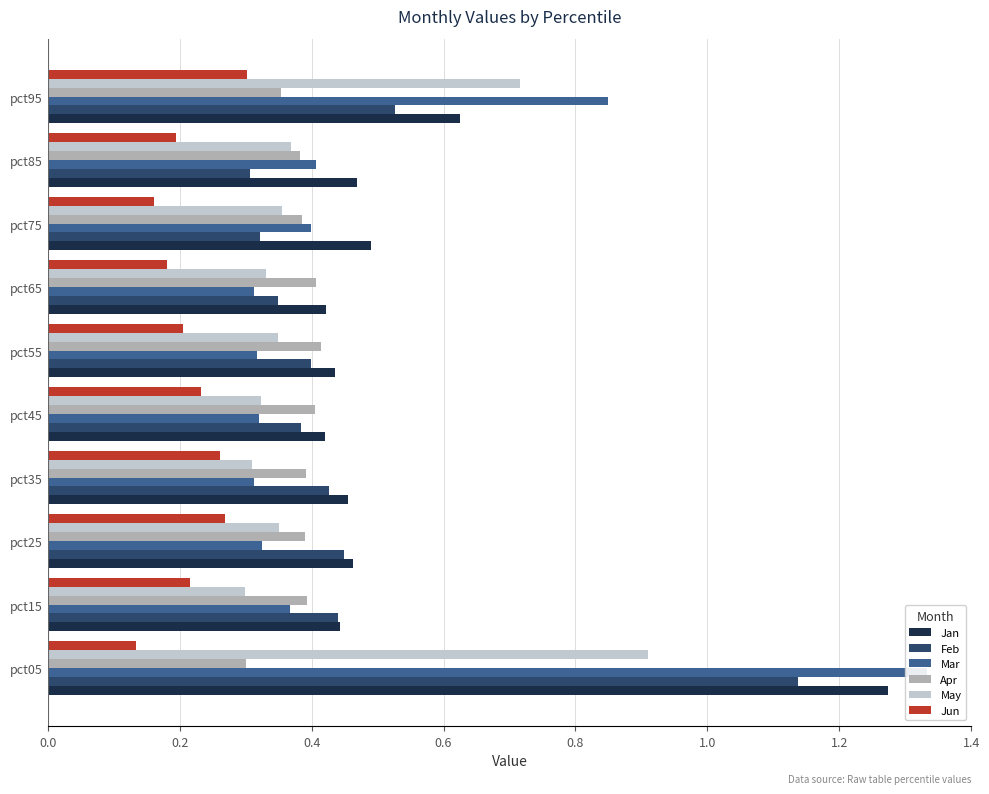

How many categories are shown in the chart?

10